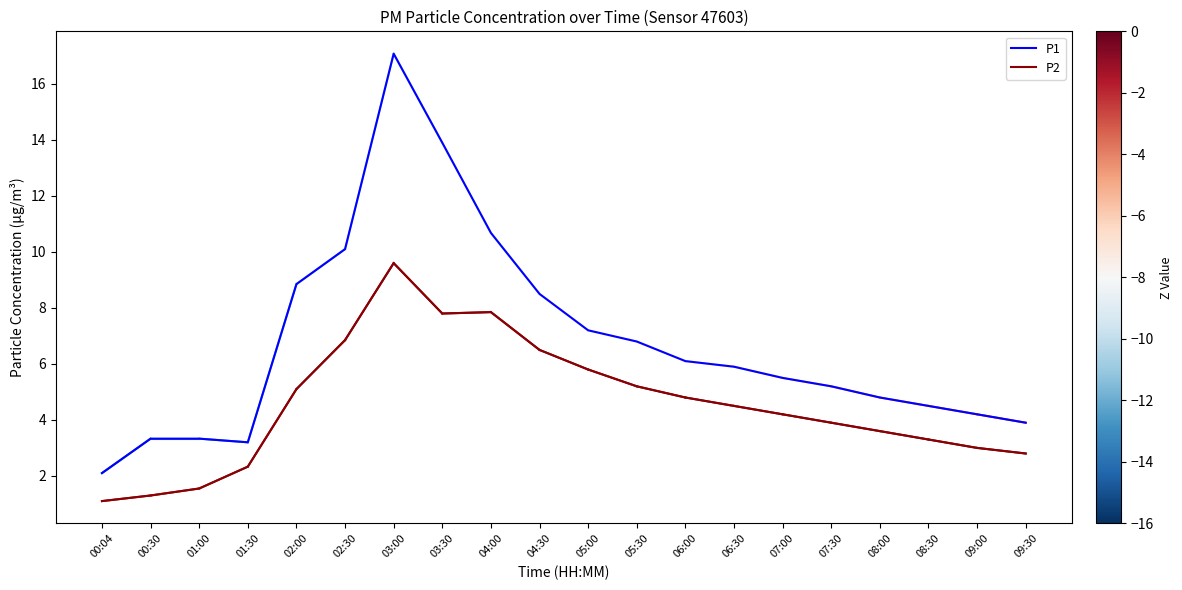

True or false: P1 and P2 cross at least once.

False